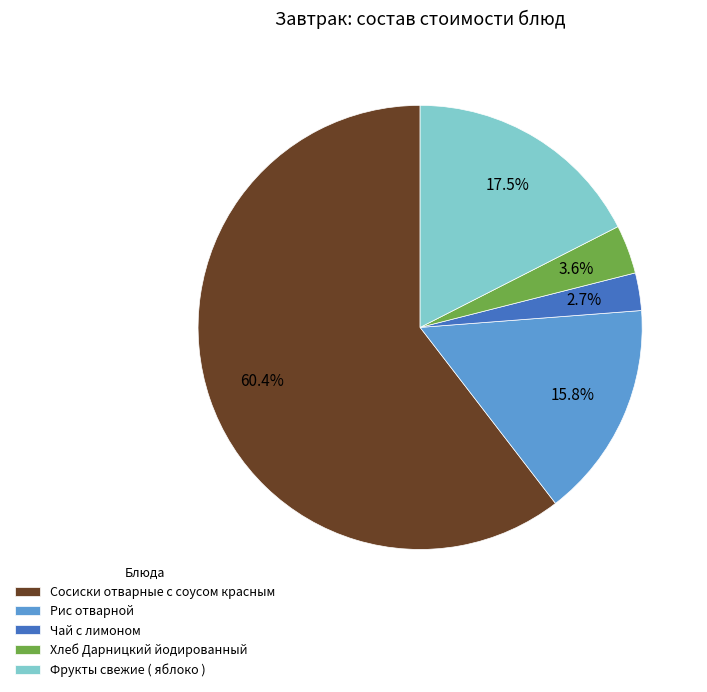

Which category has the smallest portion of the pie?

Чай с лимоном